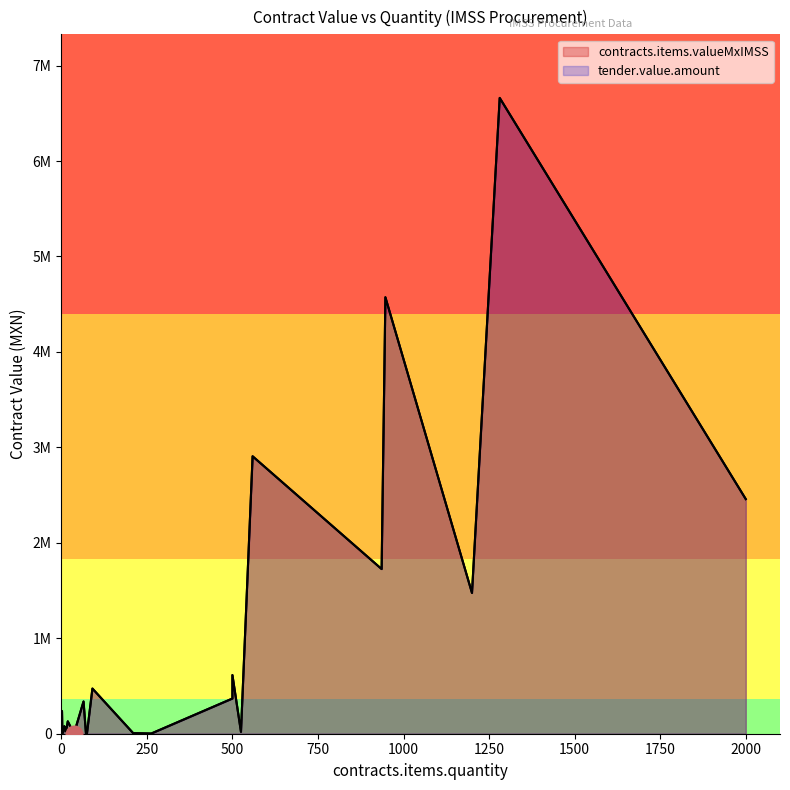

At which category is the sum across all series the highest?

1281